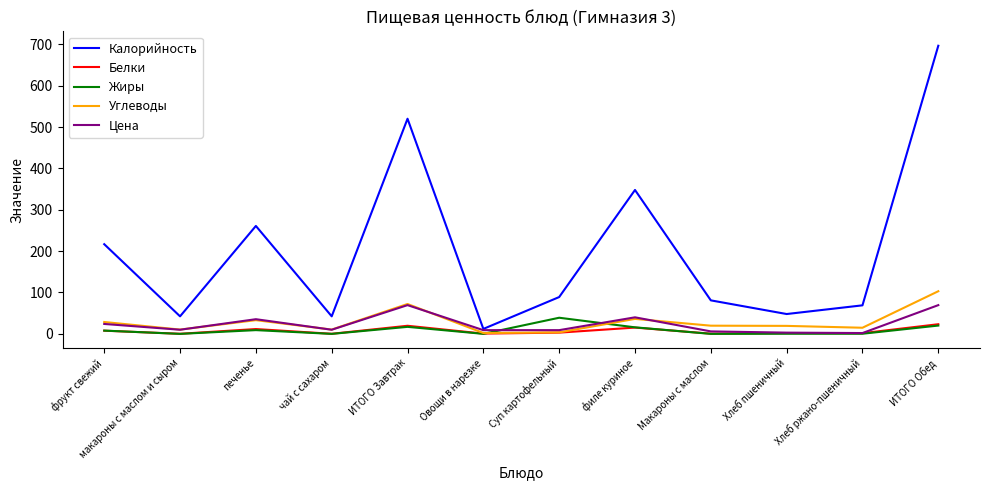

What position from the right is фрукт свежий?

12